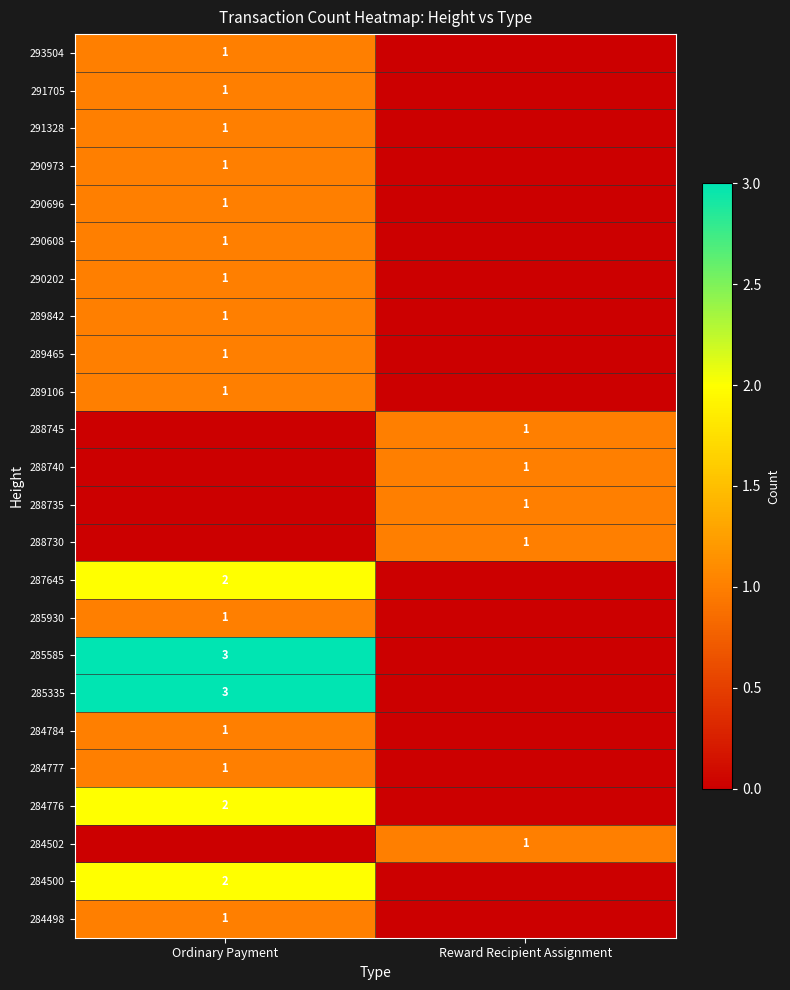

The value of 291328 at Ordinary Payment is 1. True or false?

True